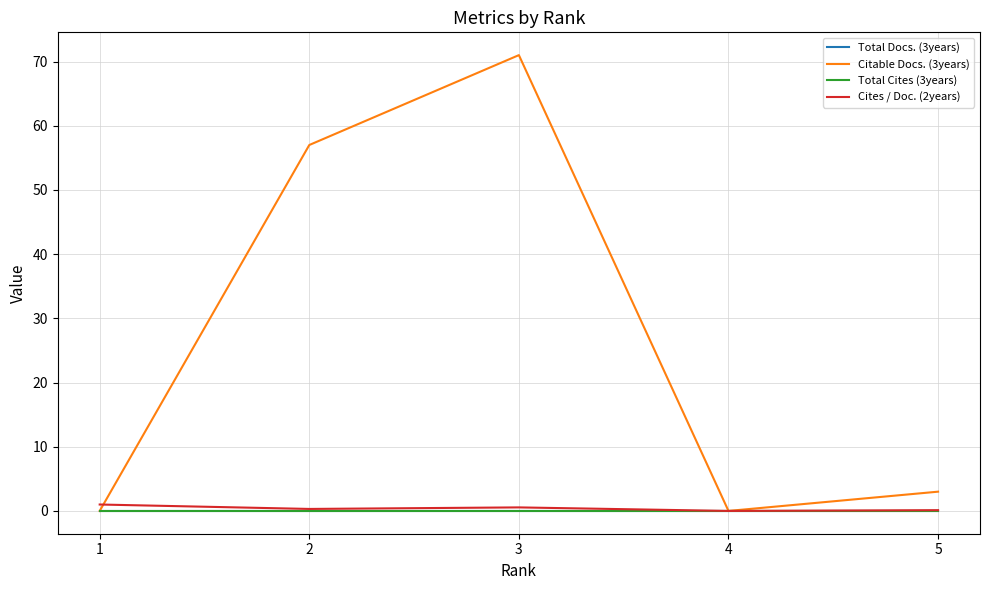

Does the chart display data point markers on the line(s)?

No